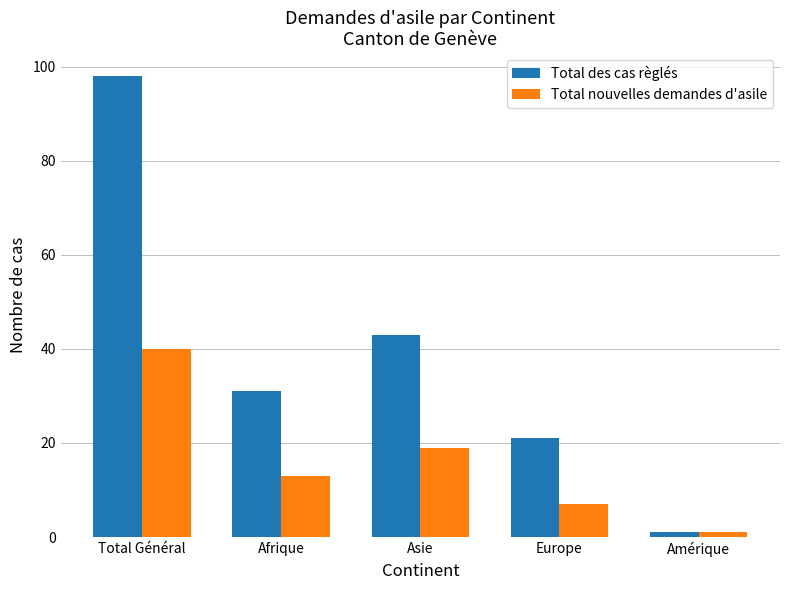

Is it true that Total des cas règlés equals 68 at Asie?

False